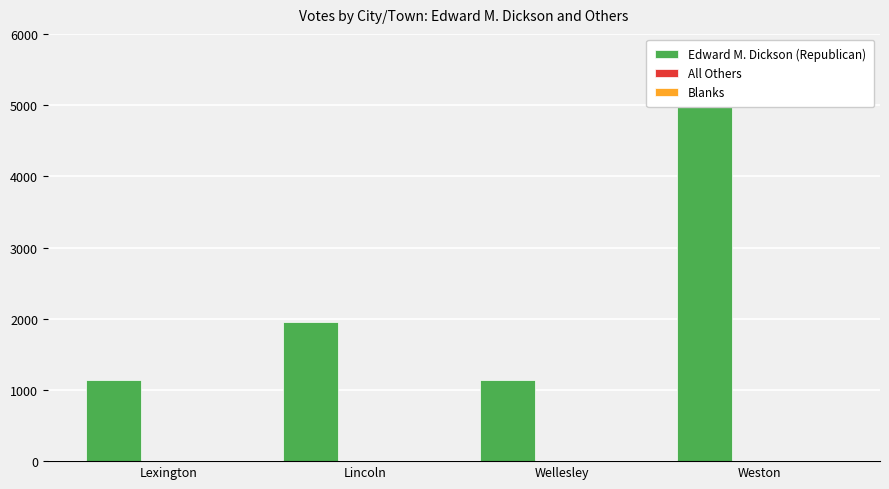

Which label corresponds to the smallest value in the chart?

Lexington